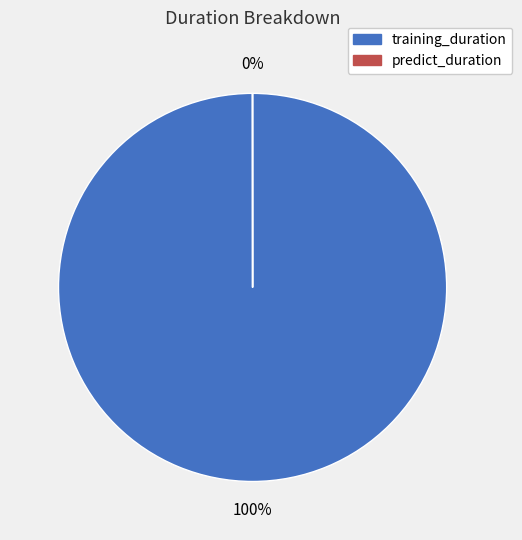

Is it true that training_duration is 100% of the pie?

True